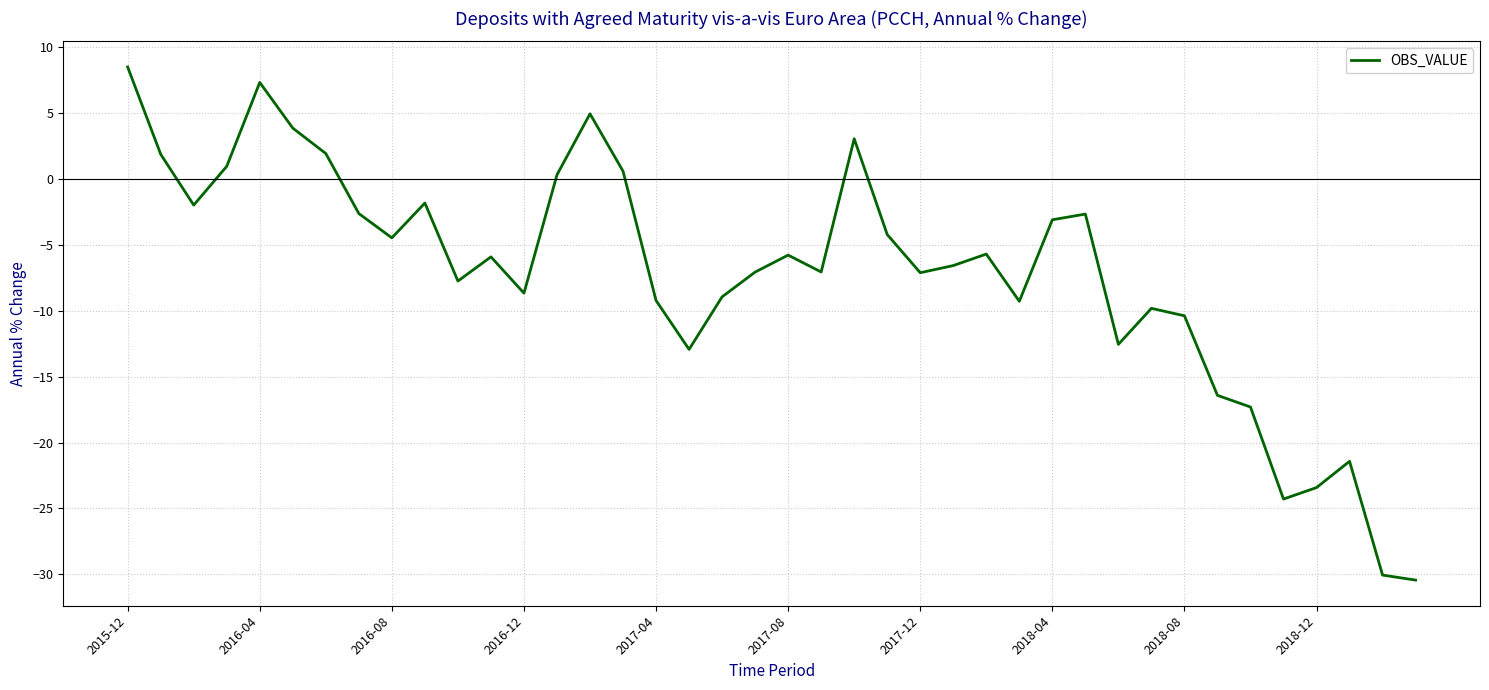

What is the difference between the maximum and minimum values?

38.9